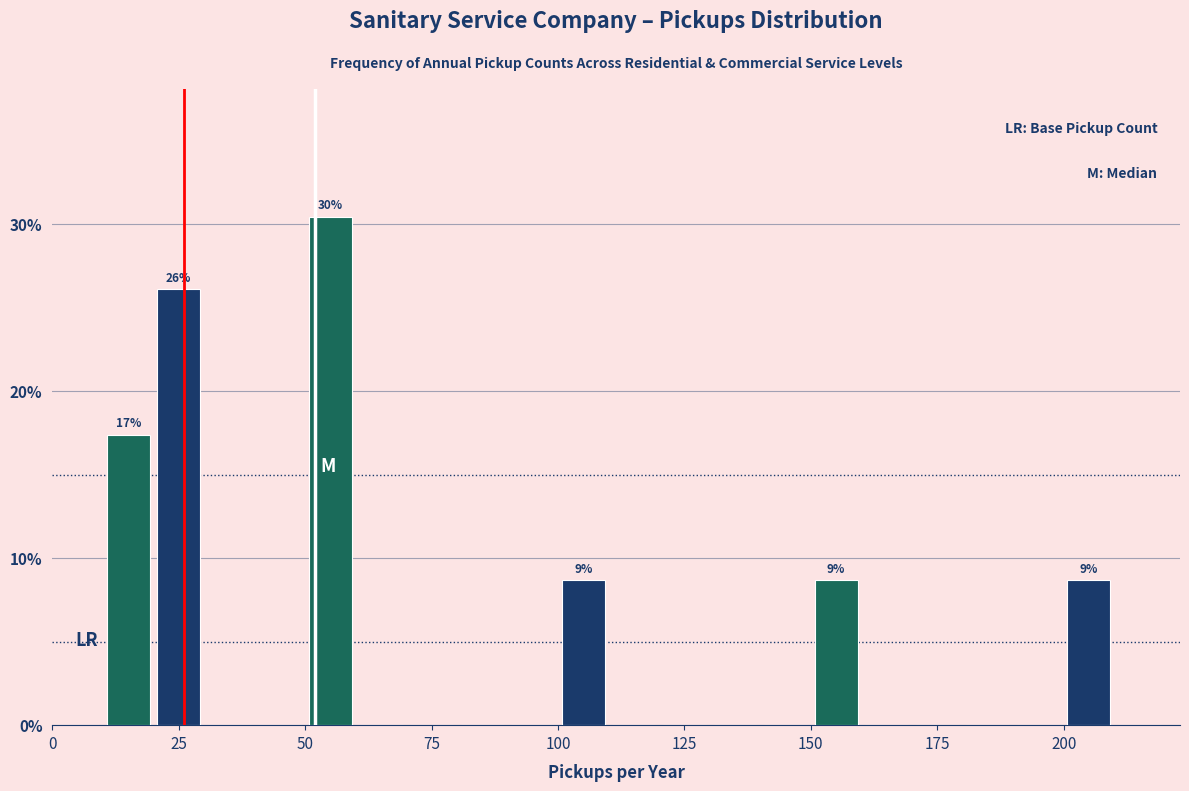

Read against the x-axis, roughly where is the centre of the tallest bar?

55